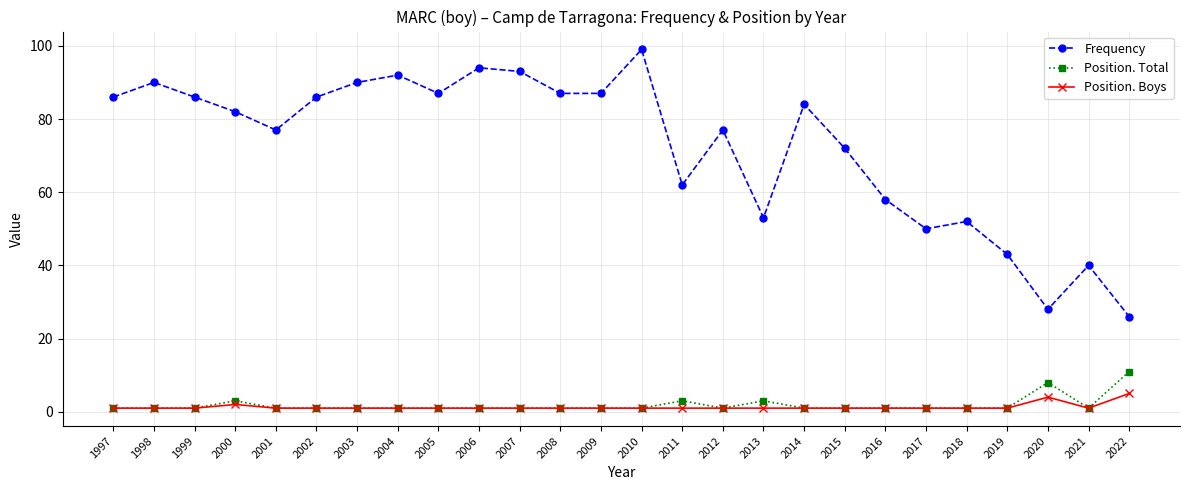

Which series has the largest range (max minus min)?

Frequency